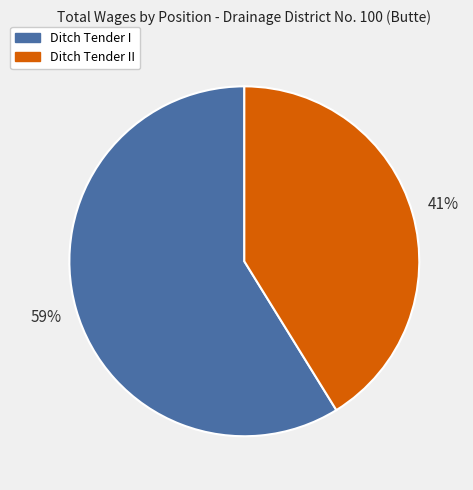

Between Ditch Tender II and Ditch Tender I, which is larger?

Ditch Tender I